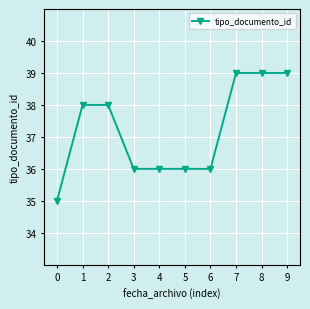

The chart shows a value of 22 at 7. True or false?

False